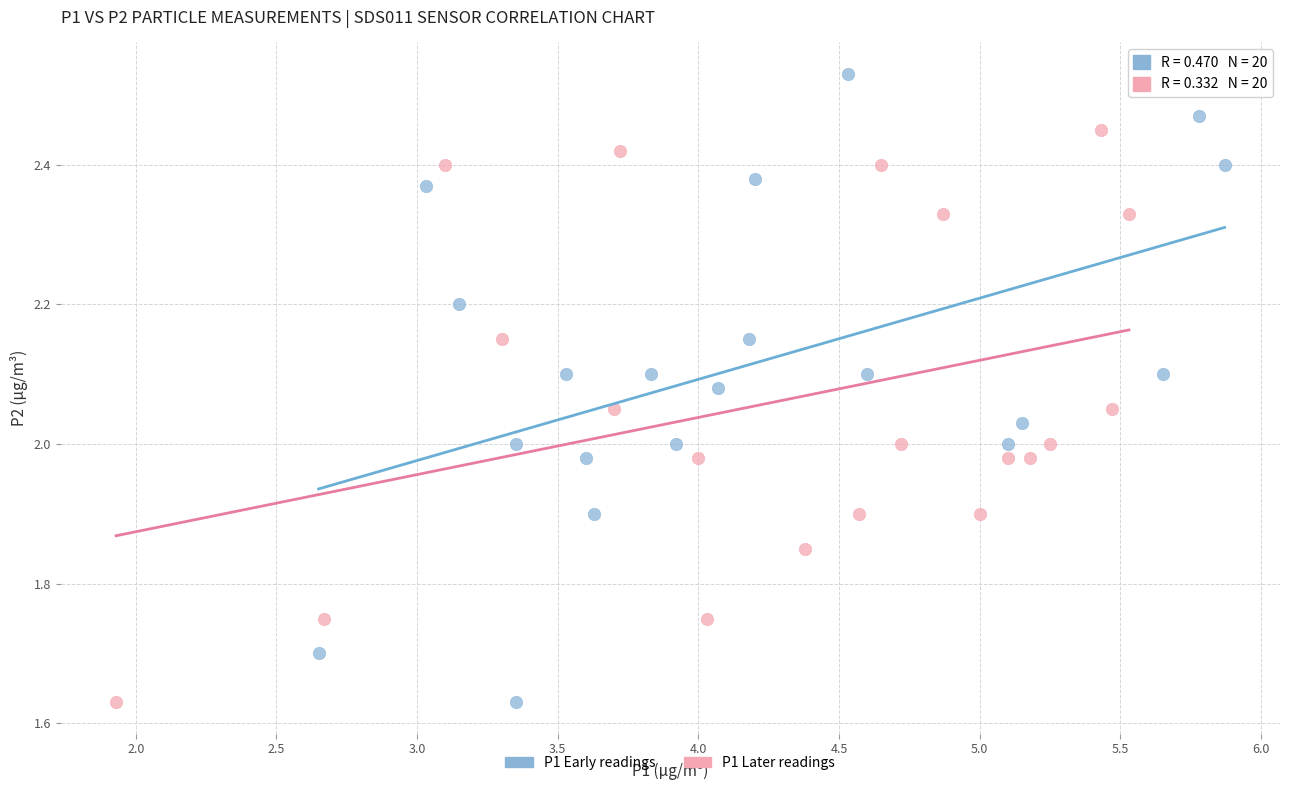

What are all the series names shown in the legend?

P1 Early readings, P1 Later readings